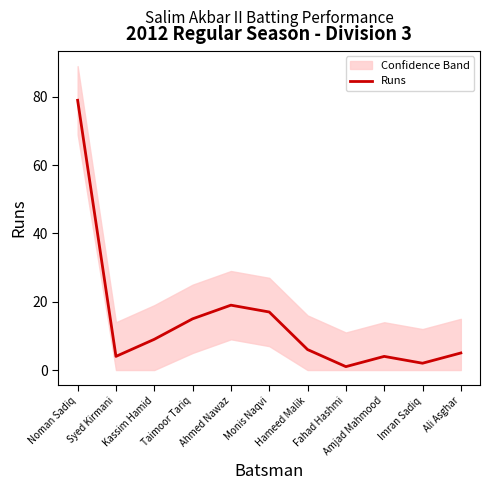

Where does the data first go above 6?

Noman Sadiq